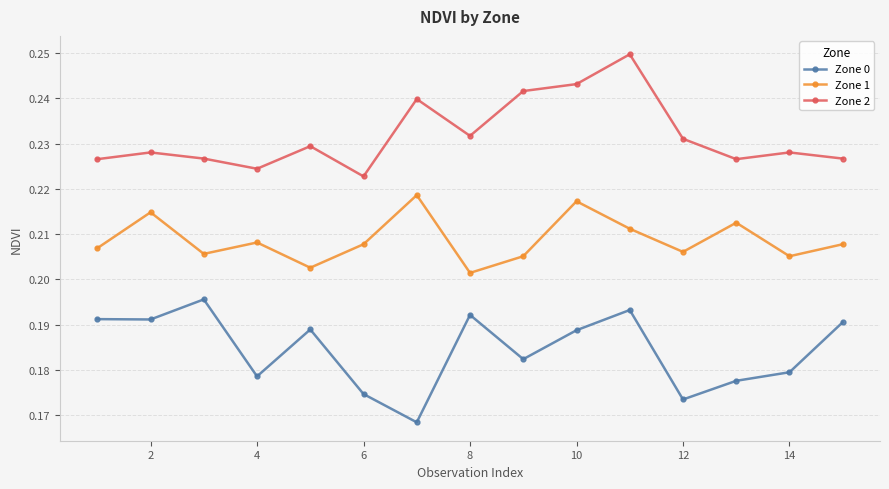

True or false: Zone 0 and Zone 1 cross at least once.

False